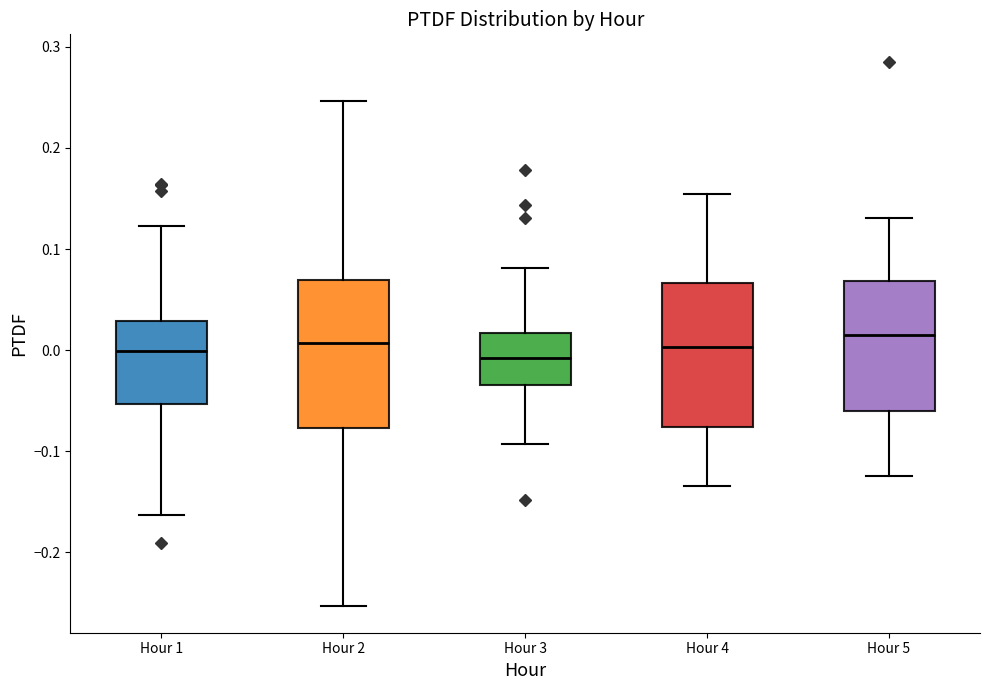

Reading left to right, transcribe this box plot: for each box, give where its median line is, the range the box spans, and where its two whiskers end, as read against the y-axis. The values are not printed on the chart, so give them approximately, as read against the axis.

Hour 1: median 0.00, box -0.05 to 0.03, whiskers -0.16 to 0.12
Hour 2: median 0.01, box -0.08 to 0.07, whiskers -0.25 to 0.25
Hour 3: median -0.01, box -0.03 to 0.02, whiskers -0.09 to 0.08
Hour 4: median 0.00, box -0.08 to 0.07, whiskers -0.13 to 0.15
Hour 5: median 0.01, box -0.06 to 0.07, whiskers -0.12 to 0.13